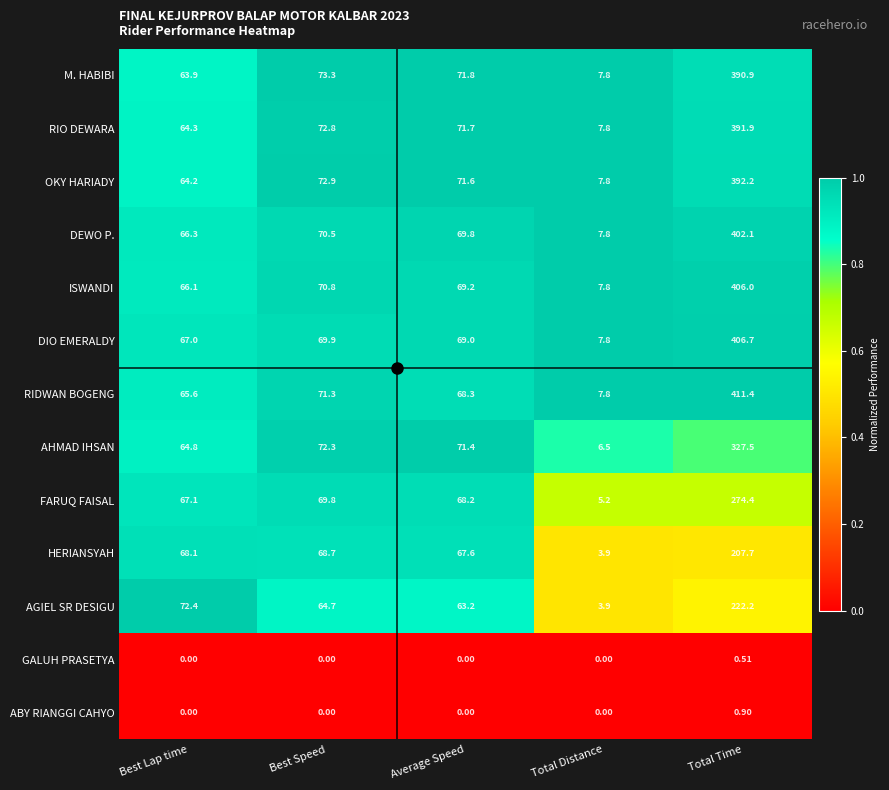

Rank the categories by RIDWAN BOGENG value from lowest to highest.

Total Distance, Best Lap time, Average Speed, Best Speed, Total Time